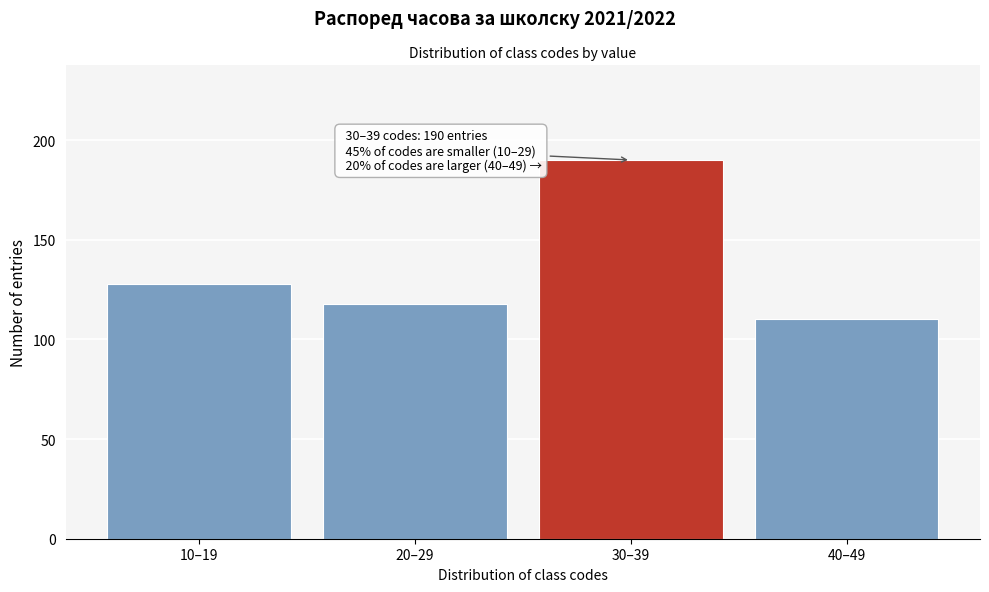

Reading left to right, what are all the values shown in this chart?

10–19=128	20–29=118	30–39=190	40–49=110